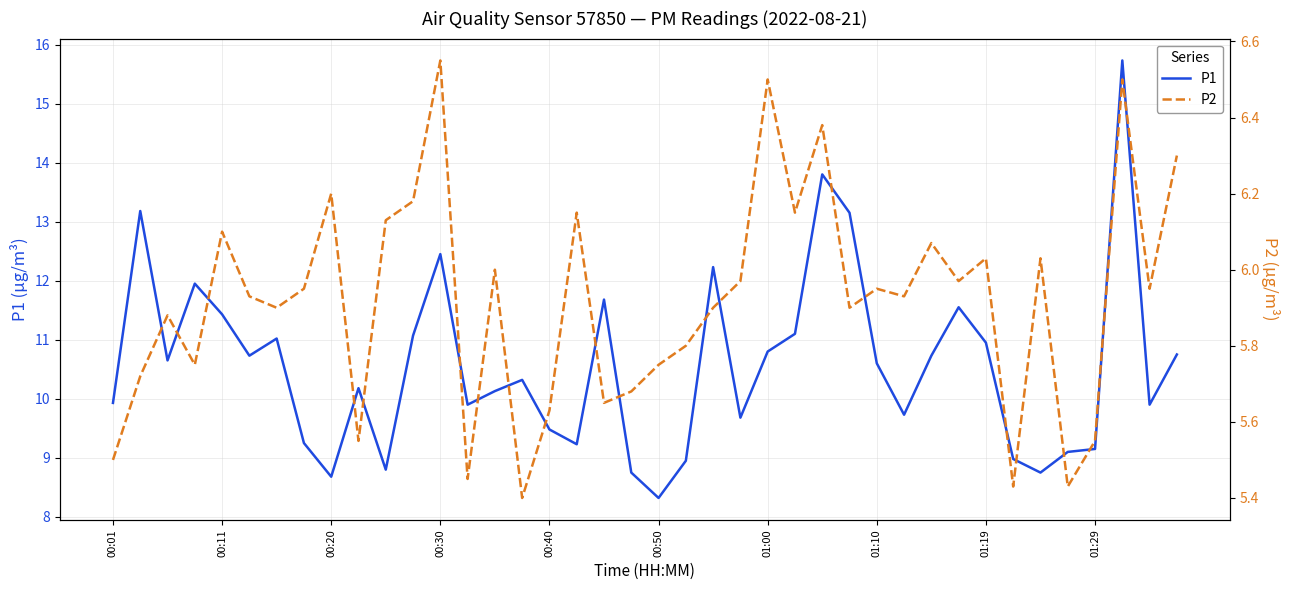

List the series in order of their peak value, highest first.

P1, P2